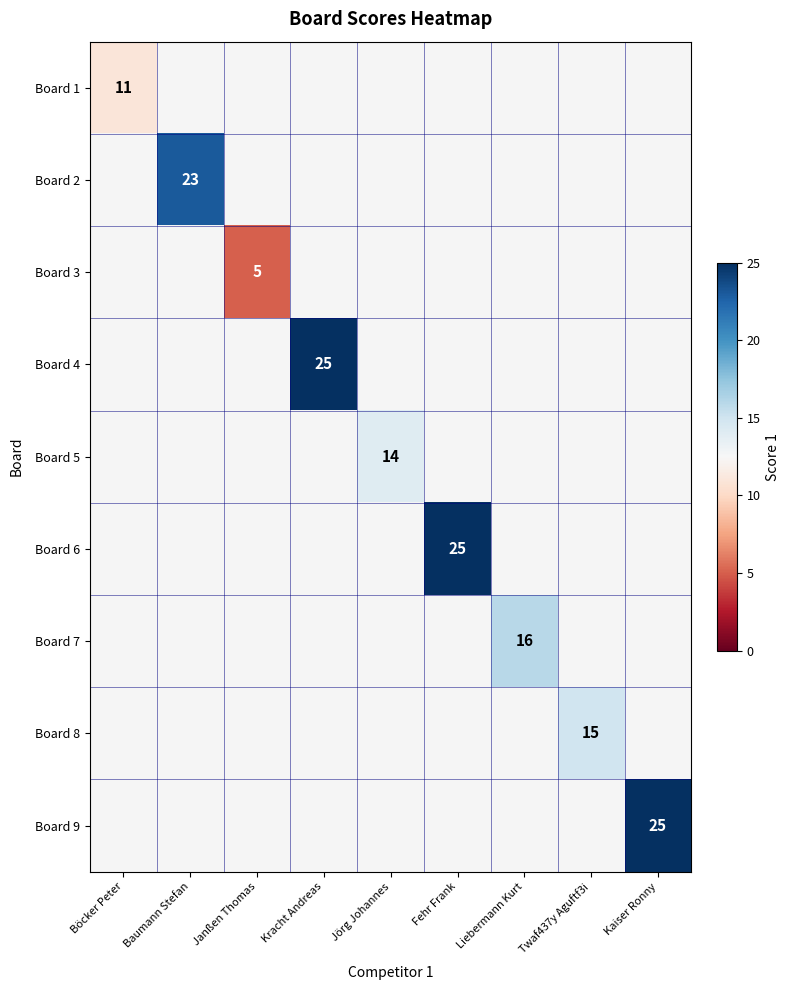

Which category has the lowest value in the Board 2 series?

Böcker Peter